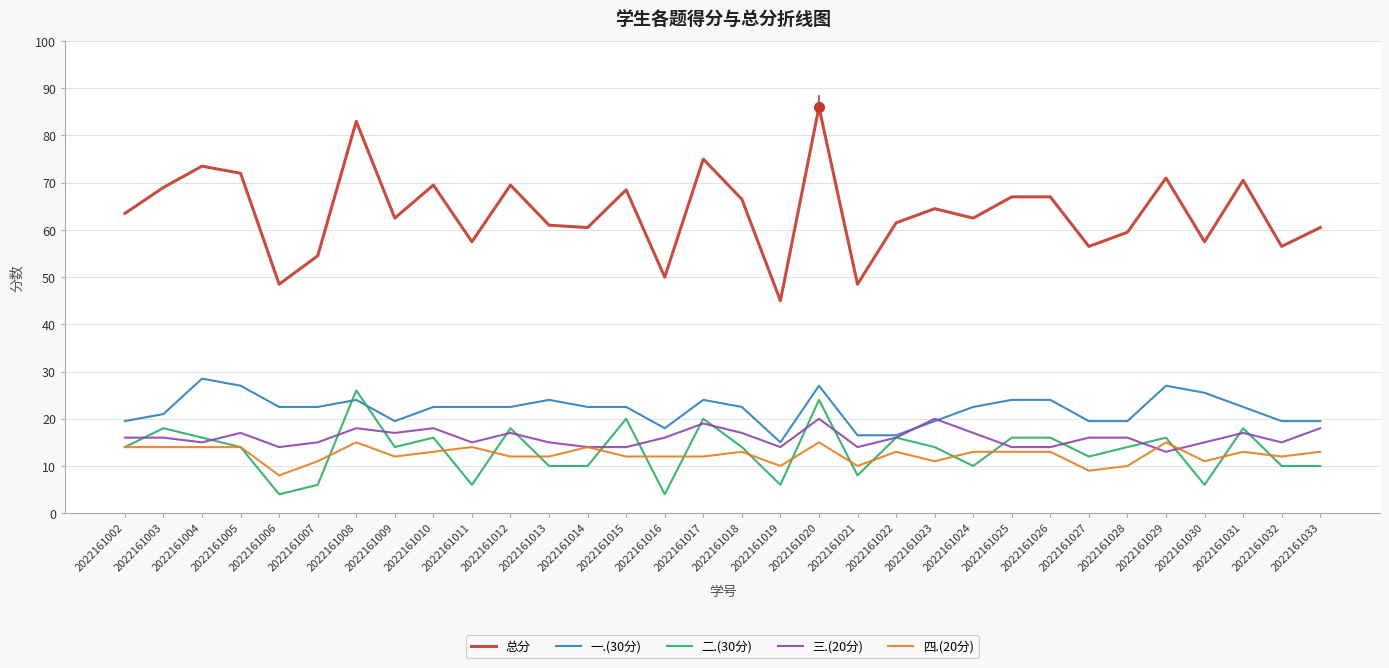

What is the total value across all series at 2022161029?

142.0